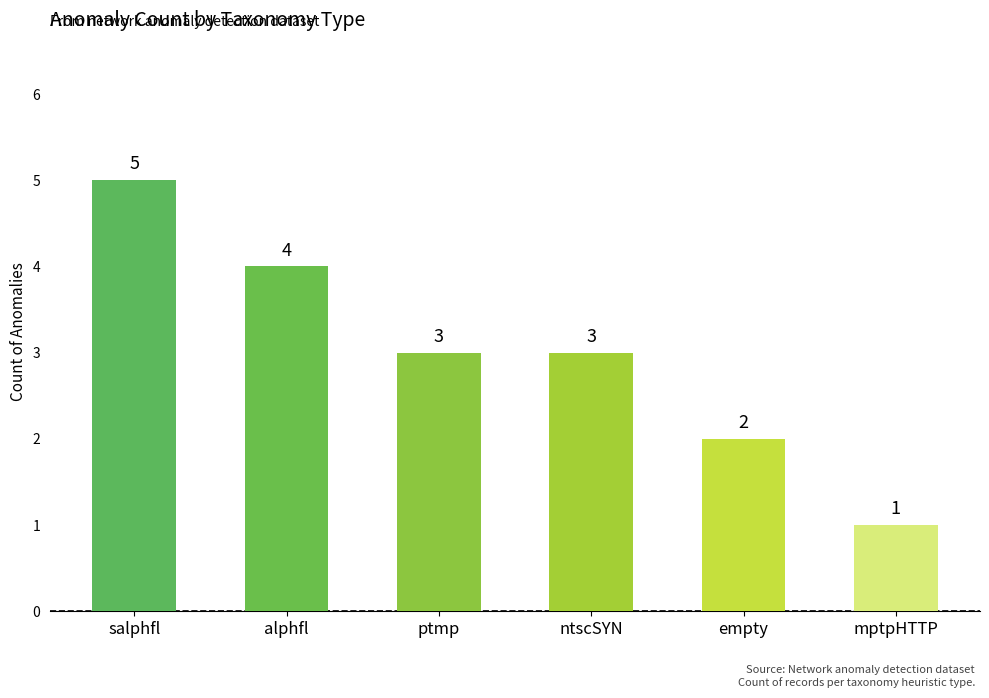

What is the ratio of the value at empty to the value at salphfl?

0.4